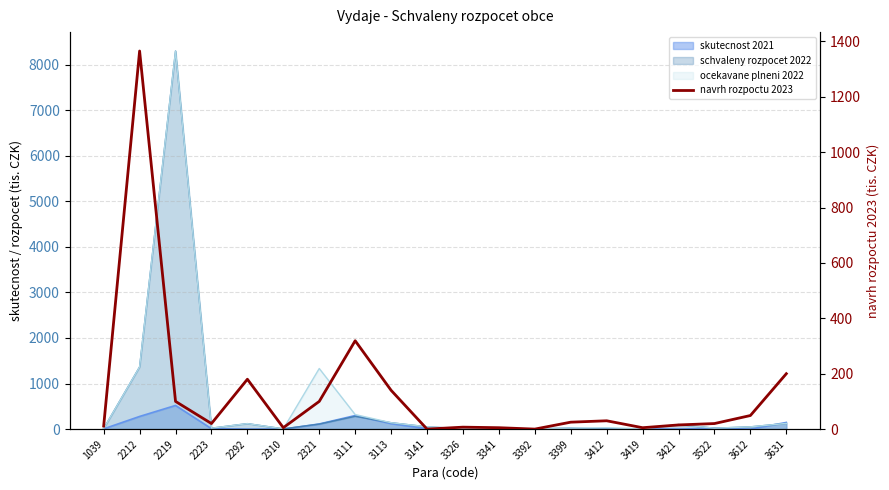

The value at 3522 is 11. True or false?

False